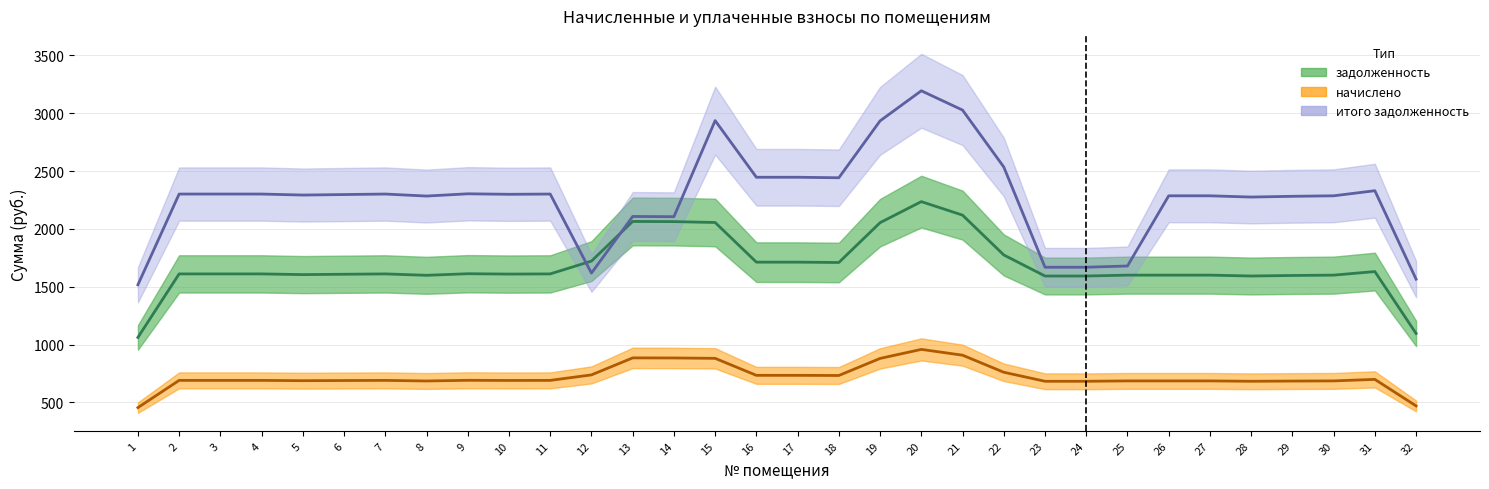

At how many categories does at least one series exceed 2454?

5